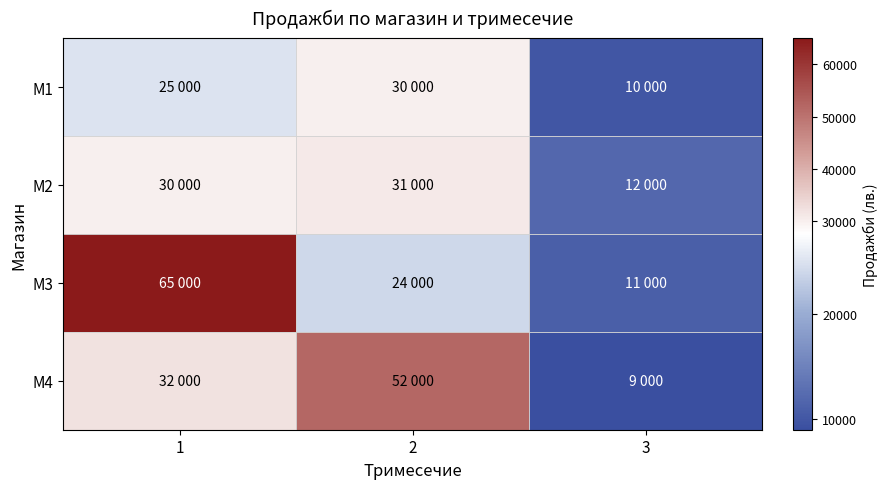

What is the total value across all series at 2?

137000